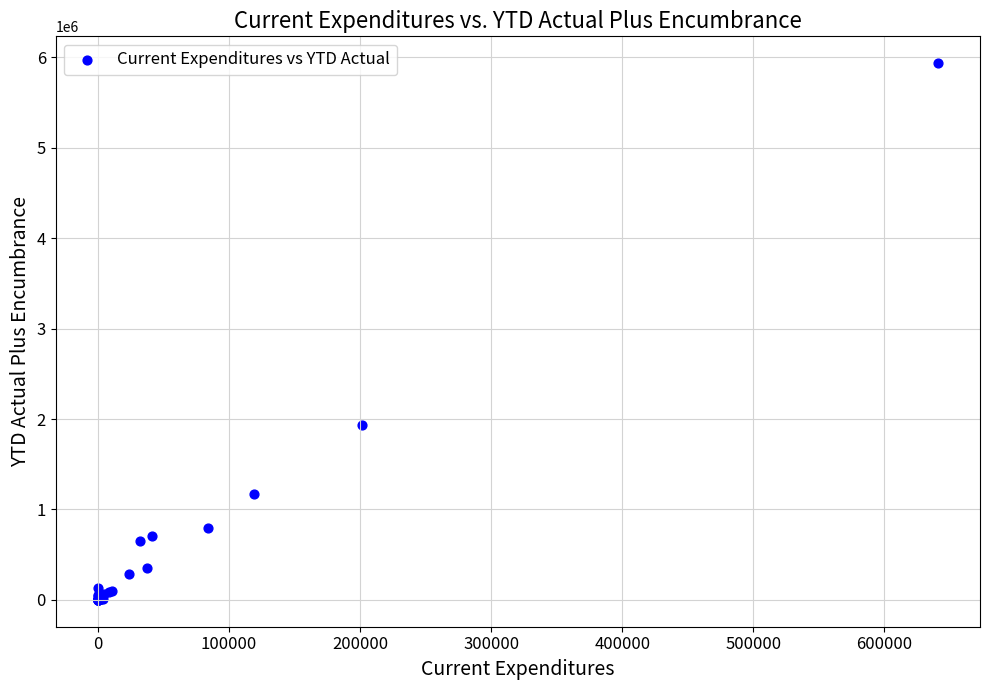

What Y value in the scatter plot is closest to 2968562?

1939133.5